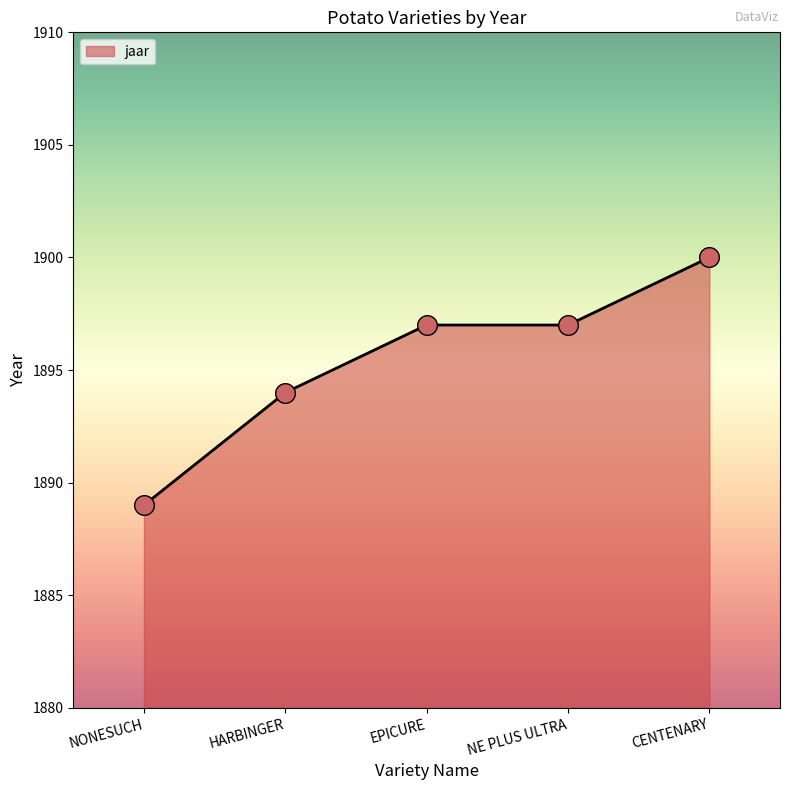

Approximately how many times larger is the value at CENTENARY compared to HARBINGER?

1.0